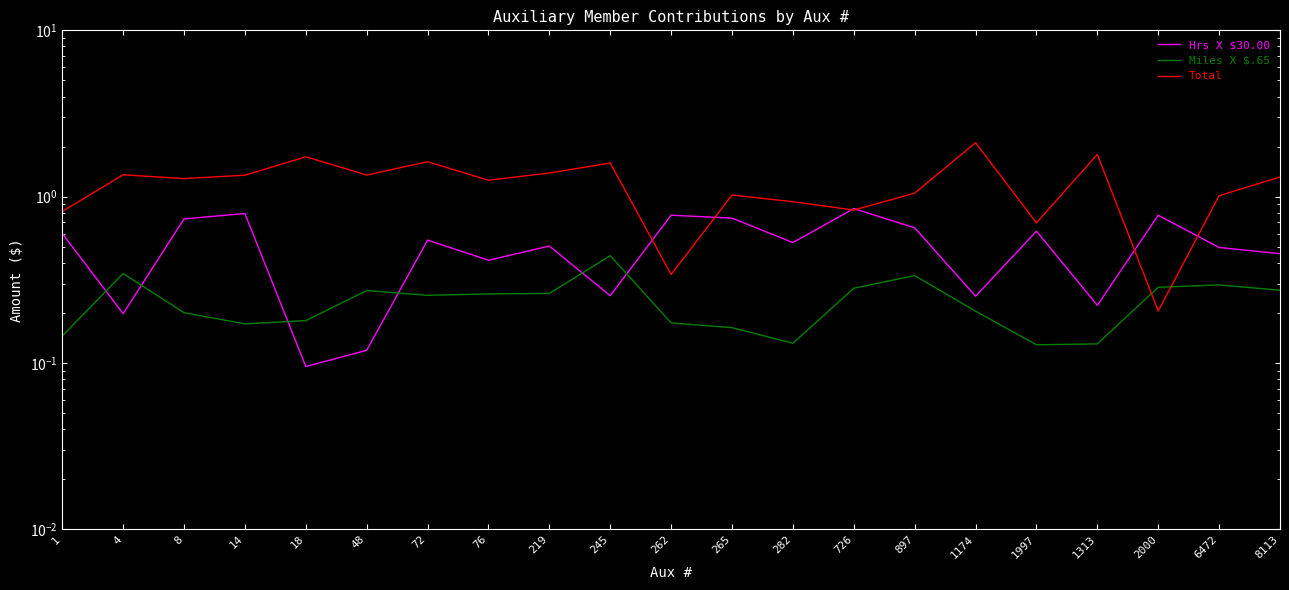

Which series has the widest spread of values?

Total